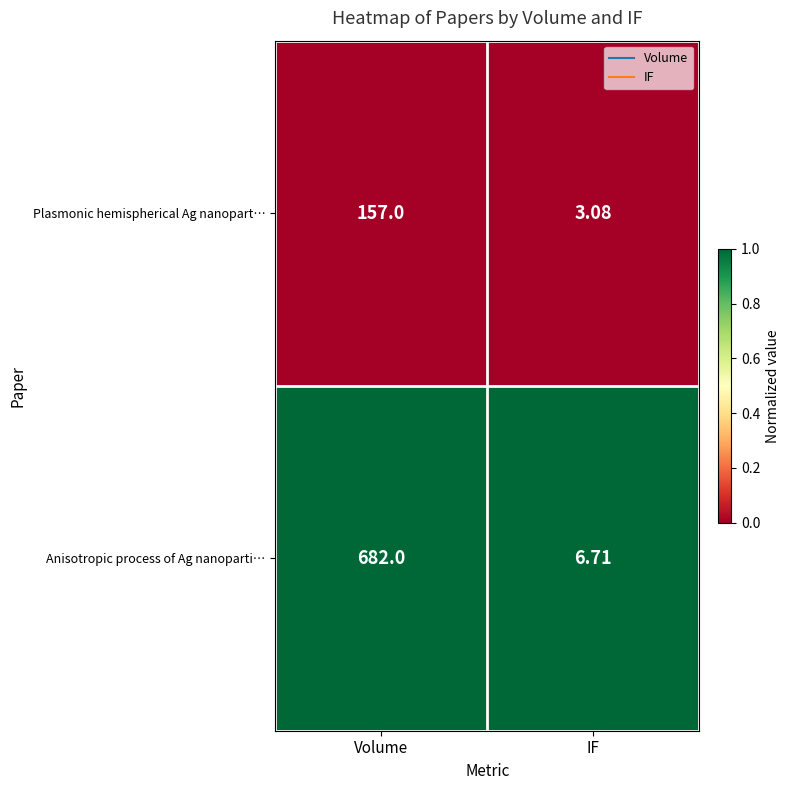

Where is Anisotropic process of Ag nanoparti… nearest to the value 344?

IF